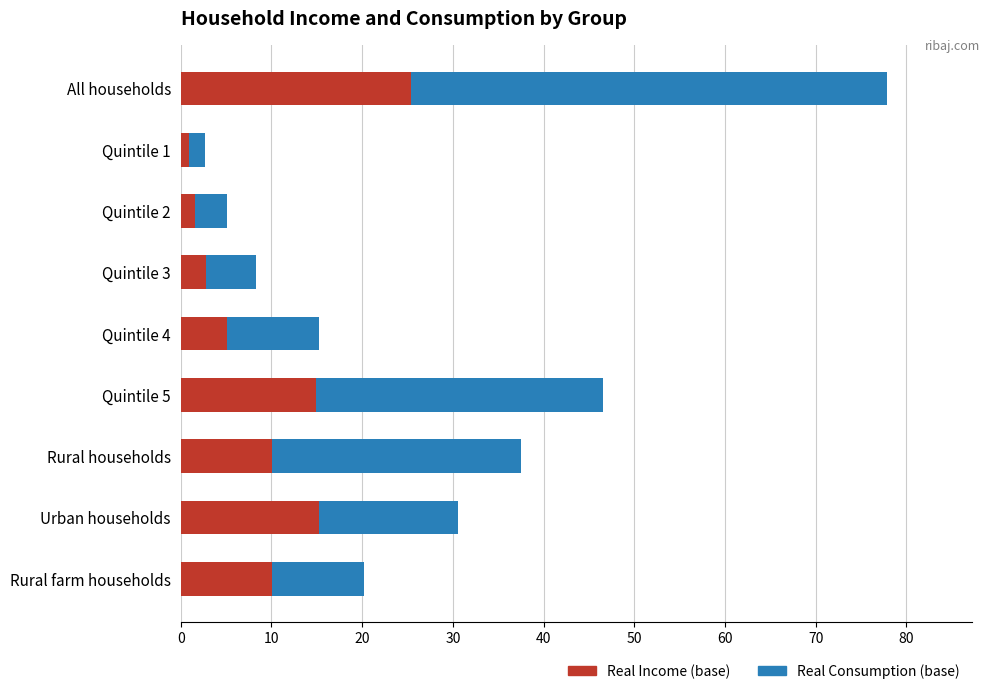

What is the total value across all series at Quintile 4?

15.3